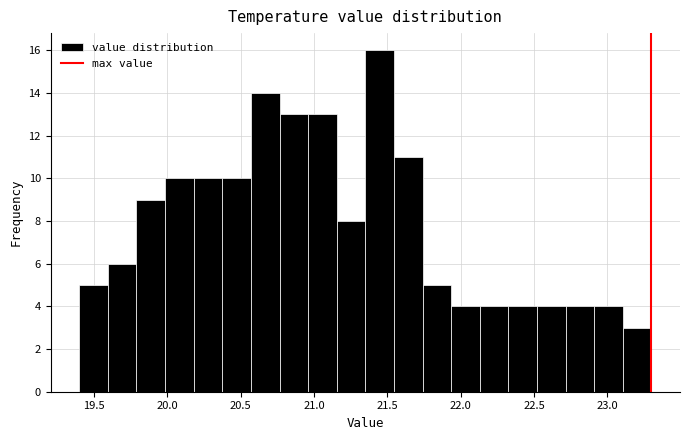

Read against the x-axis, roughly where is the centre of the tallest bar?

21.45